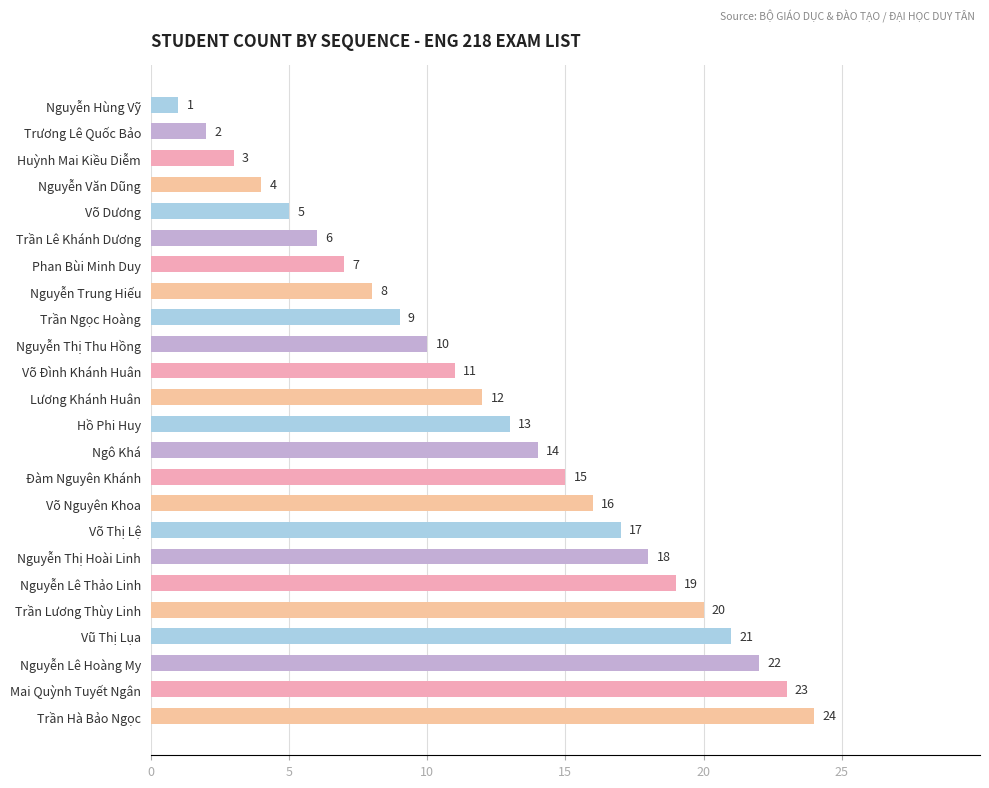

Rank the categories by value from lowest to highest.

Nguyễn Hùng Vỹ, Trương Lê Quốc Bảo, Huỳnh Mai Kiều Diễm, Nguyễn Văn Dũng, Võ Dương, Trần Lê Khánh Dương, Phan Bùi Minh Duy, Nguyễn Trung Hiếu, Trần Ngọc Hoàng, Nguyễn Thị Thu Hồng, Võ Đình Khánh Huân, Lương Khánh Huân, Hồ Phi Huy, Ngô Khá, Đàm Nguyên Khánh, Võ Nguyên Khoa, Võ Thị Lệ, Nguyễn Thị Hoài Linh, Nguyễn Lê Thảo Linh, Trần Lương Thùy Linh, Vũ Thị Lụa, Nguyễn Lê Hoàng My, Mai Quỳnh Tuyết Ngân, Trần Hà Bảo Ngọc